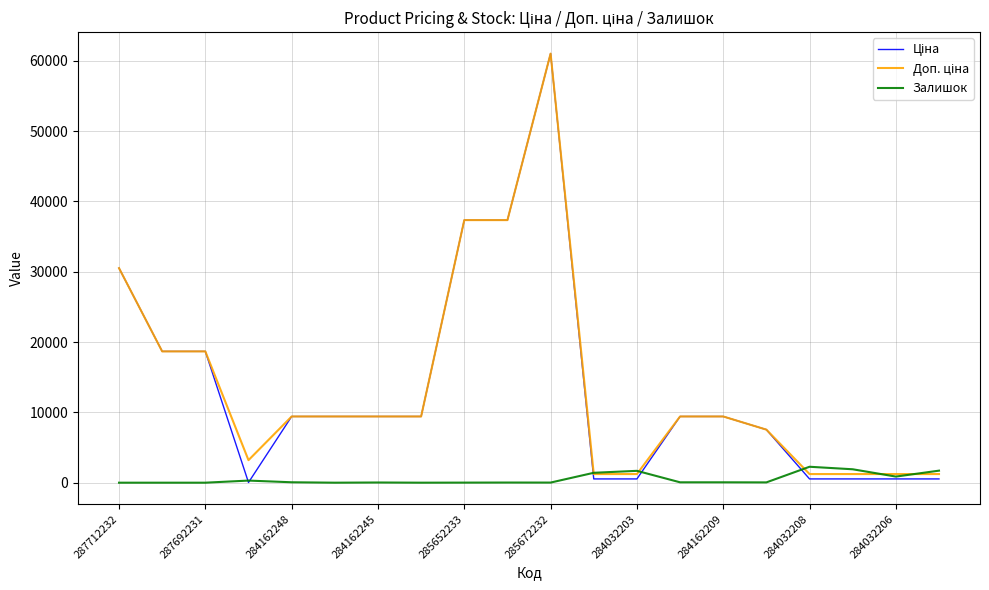

Does the chart display data point markers on the line(s)?

No